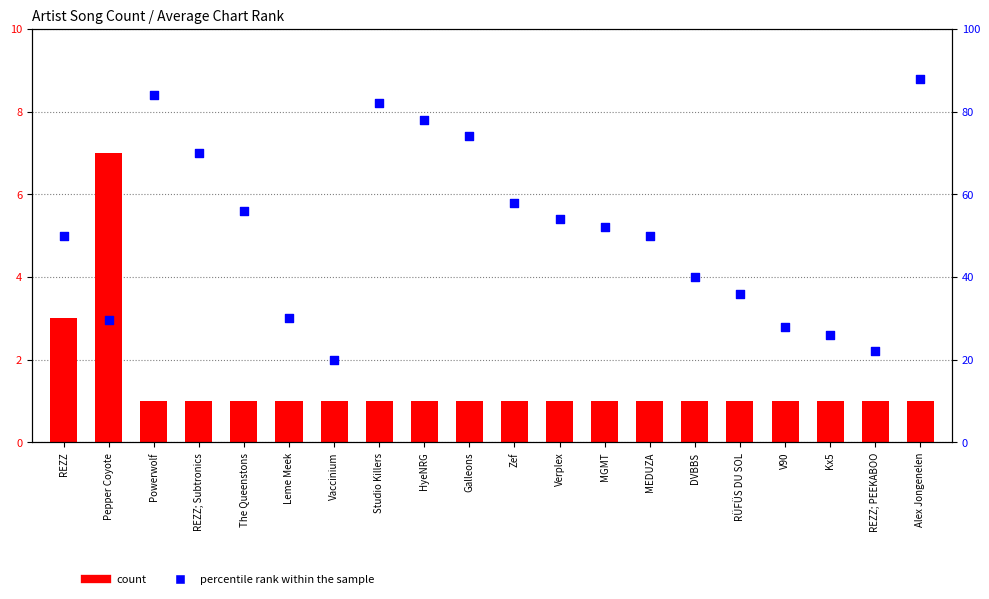

At how many categories does at least one series exceed 12?

20